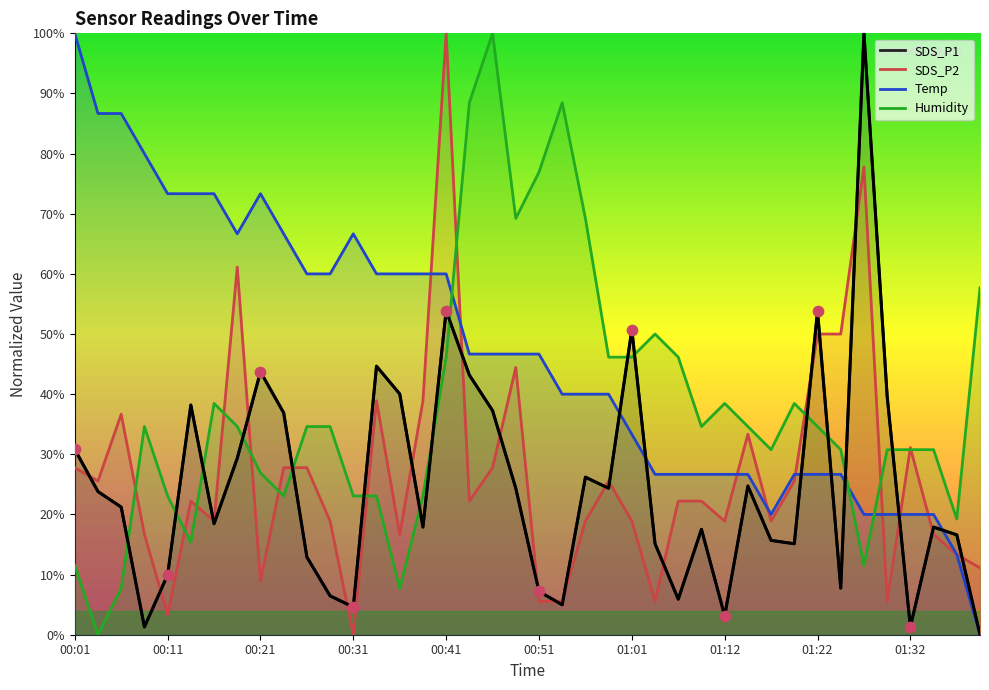

What is the total value across all series at 01:29?

96.0